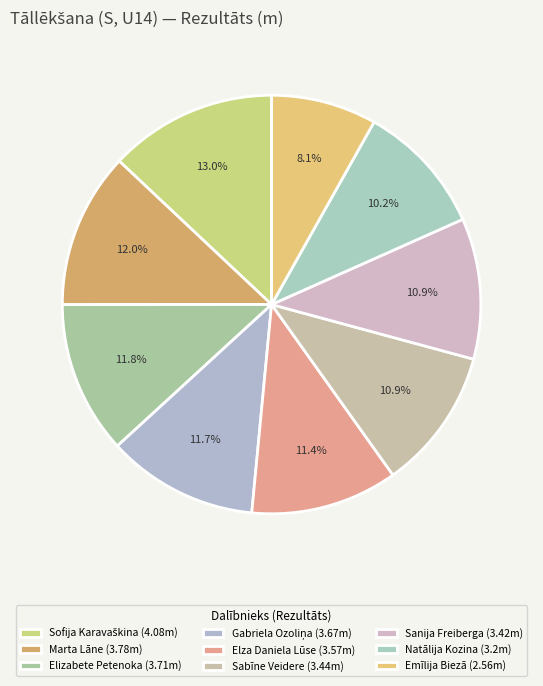

What percentage is the Sanija Freiberga slice, to the nearest percent?

11%